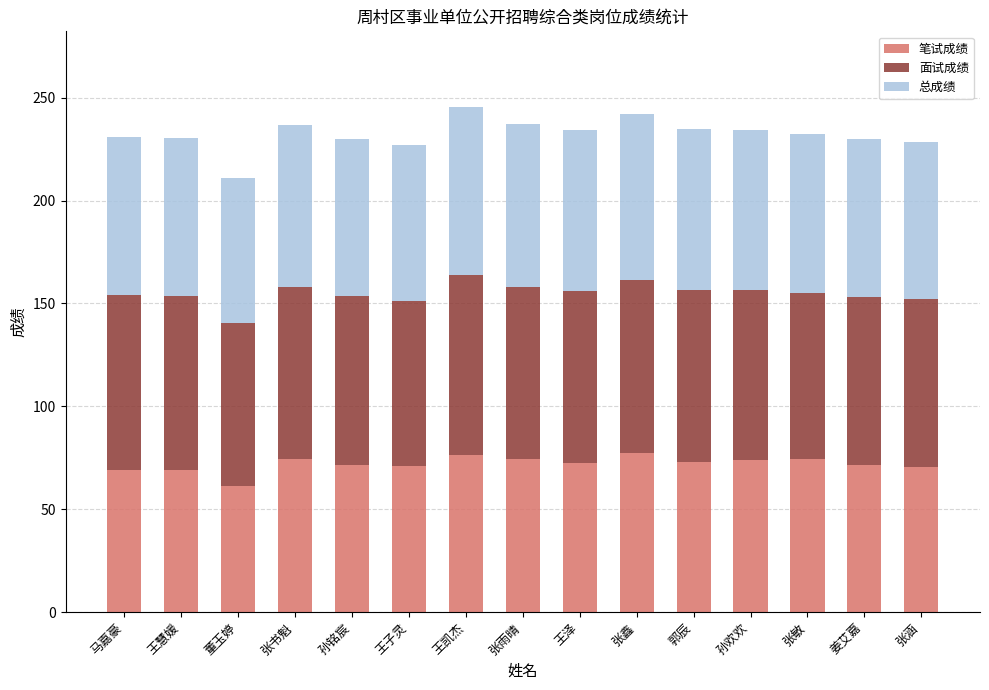

Which category has the lowest value in the 笔试成绩 series?

董玉婷